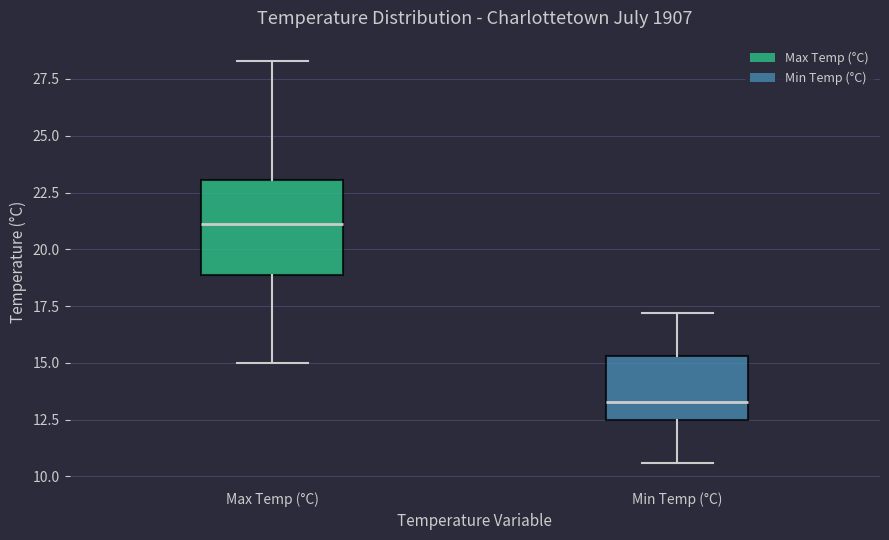

Reading left to right, read every box against the y-axis: the position of its median line, the range the box covers, and the ends of its whiskers. The values are not printed on the chart, so give them approximately, as read against the axis.

Max Temp (°C): median 21.0, box 19.0 to 23.0, whiskers 15.0 to 28.5
Min Temp (°C): median 13.5, box 12.5 to 15.5, whiskers 10.5 to 17.0